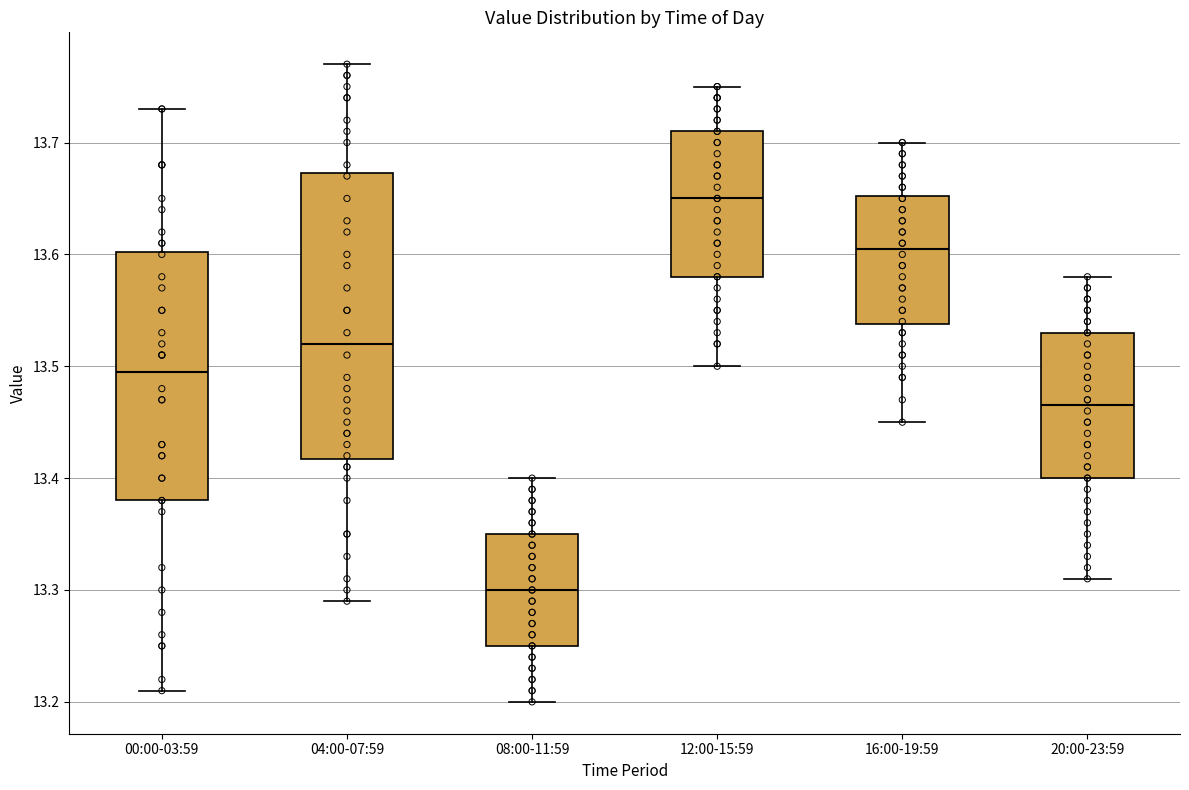

Reading left to right, transcribe this box plot: for each box, give where its median line is, the range the box spans, and where its two whiskers end, as read against the y-axis. The values are not printed on the chart, so give them approximately, as read against the axis.

00:00-03:59: median 13.50, box 13.38 to 13.60, whiskers 13.21 to 13.73
04:00-07:59: median 13.52, box 13.42 to 13.67, whiskers 13.29 to 13.77
08:00-11:59: median 13.30, box 13.25 to 13.35, whiskers 13.20 to 13.40
12:00-15:59: median 13.65, box 13.58 to 13.71, whiskers 13.50 to 13.75
16:00-19:59: median 13.61, box 13.54 to 13.65, whiskers 13.45 to 13.70
20:00-23:59: median 13.47, box 13.40 to 13.53, whiskers 13.31 to 13.58